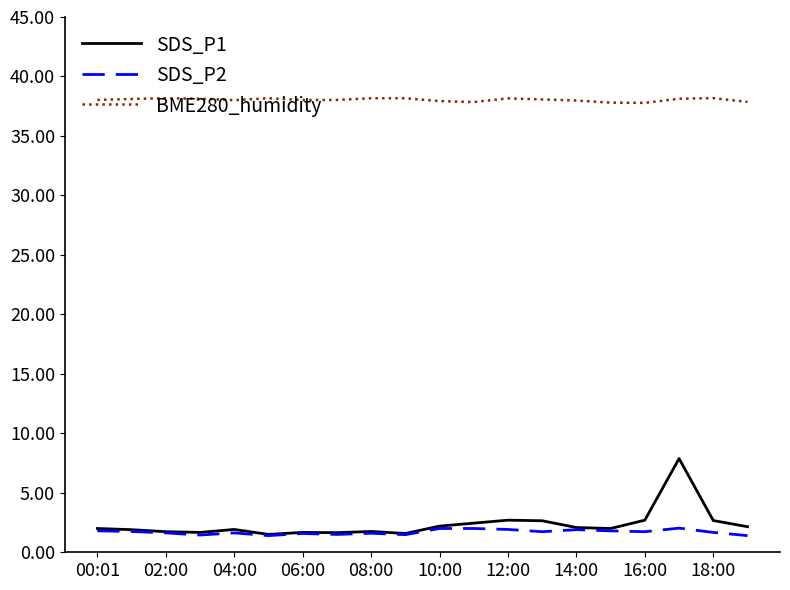

True or false: BME280_humidity and SDS_P1 intersect in this chart.

False